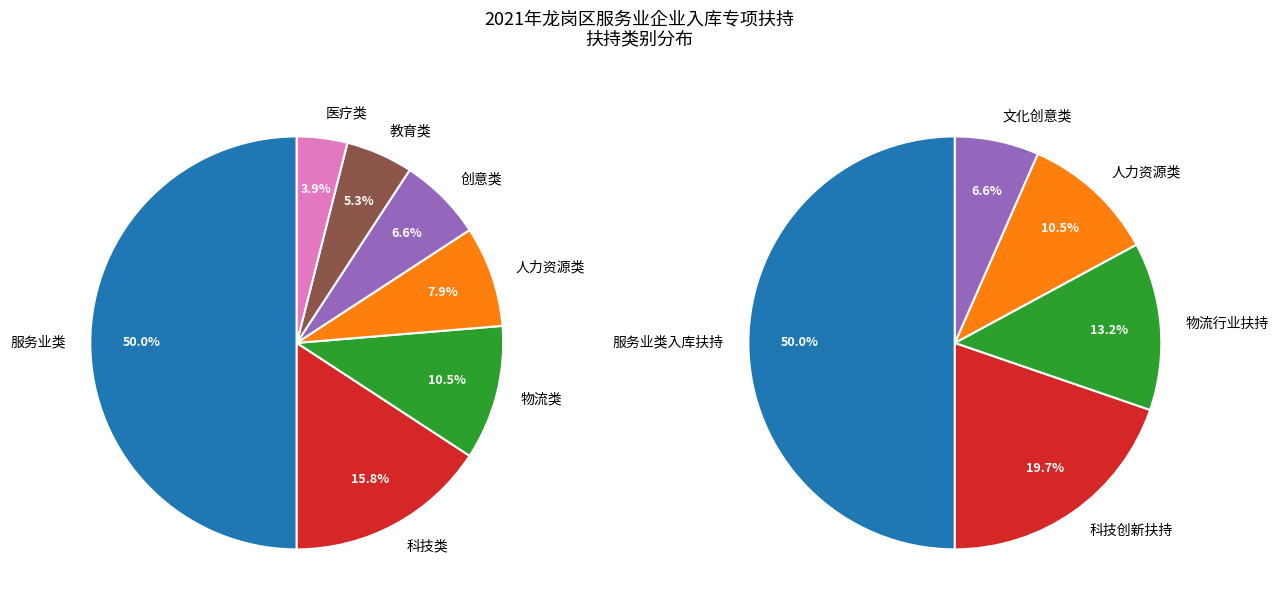

Count the number of slices in the pie.

7